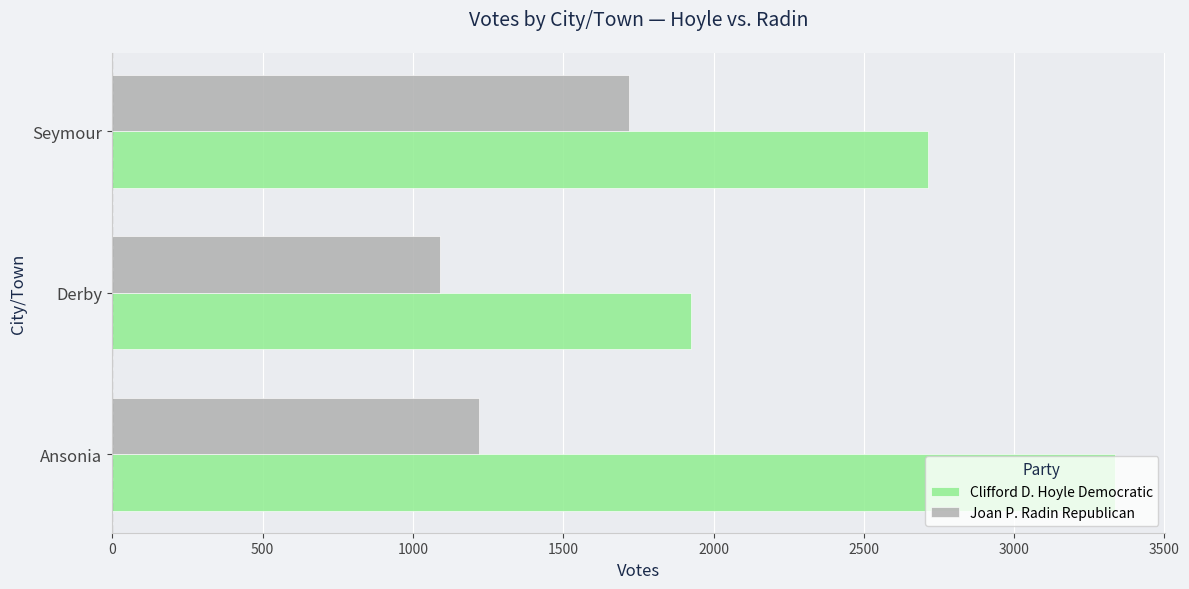

Which series has the widest spread of values?

Clifford D. Hoyle Democratic